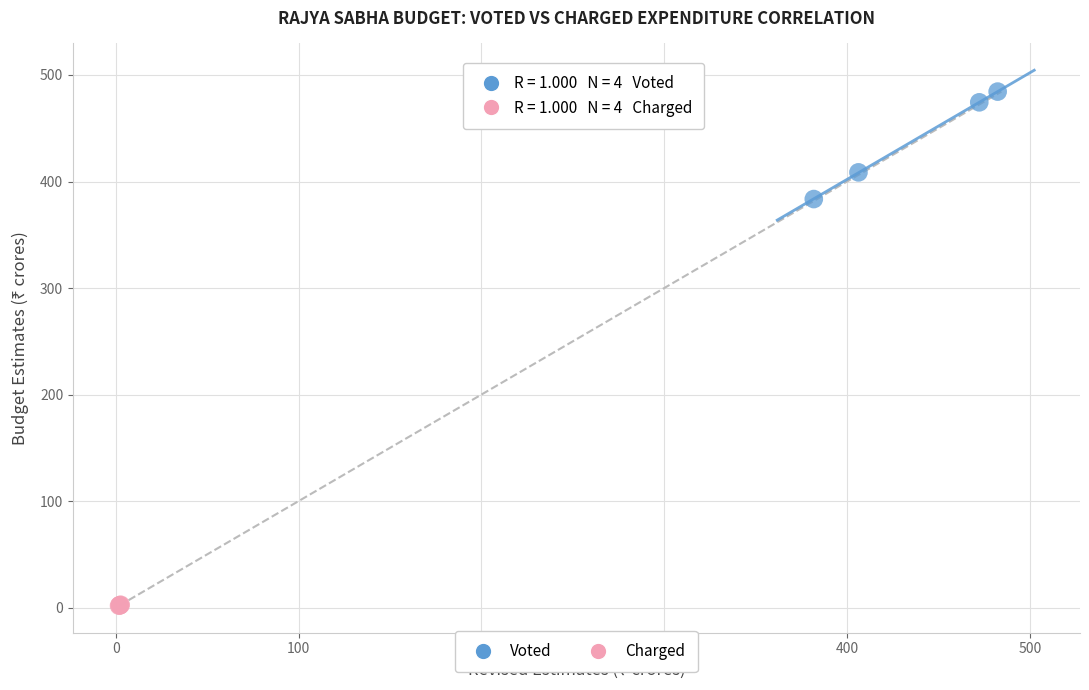

Which series reaches the minimum Y coordinate?

Charged